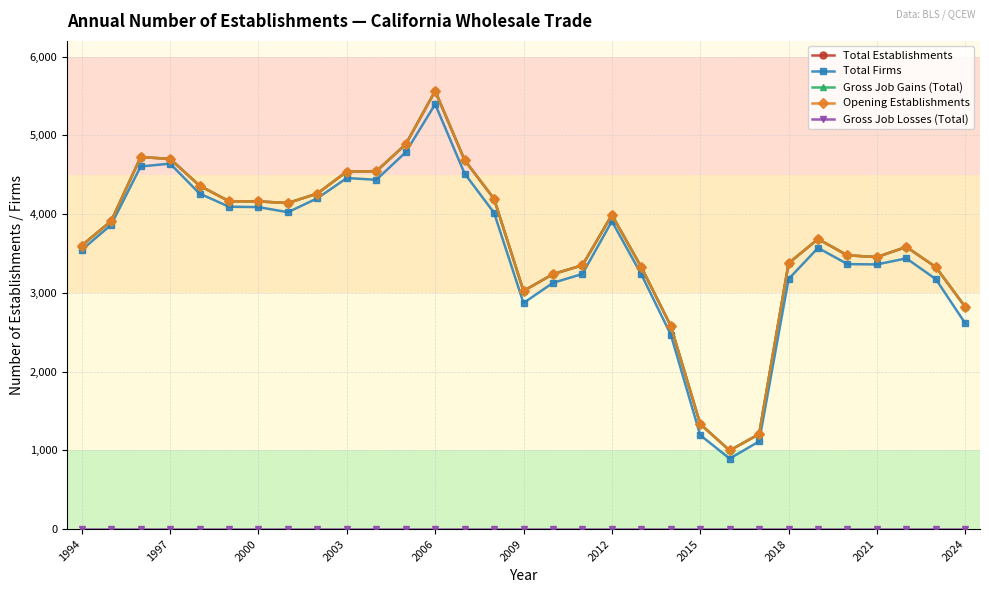

How many interior local valleys does the Total Establishments series have?

4